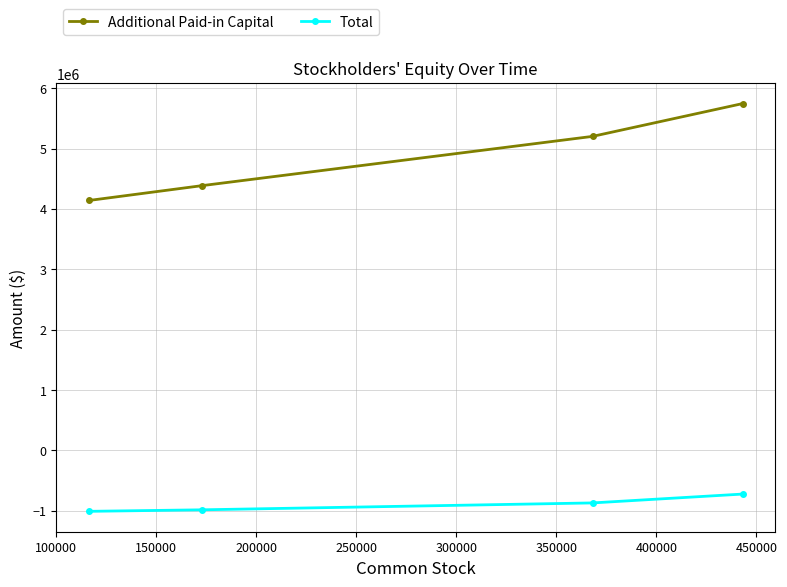

How many values in the Additional Paid-in Capital series are below 5200885?

2